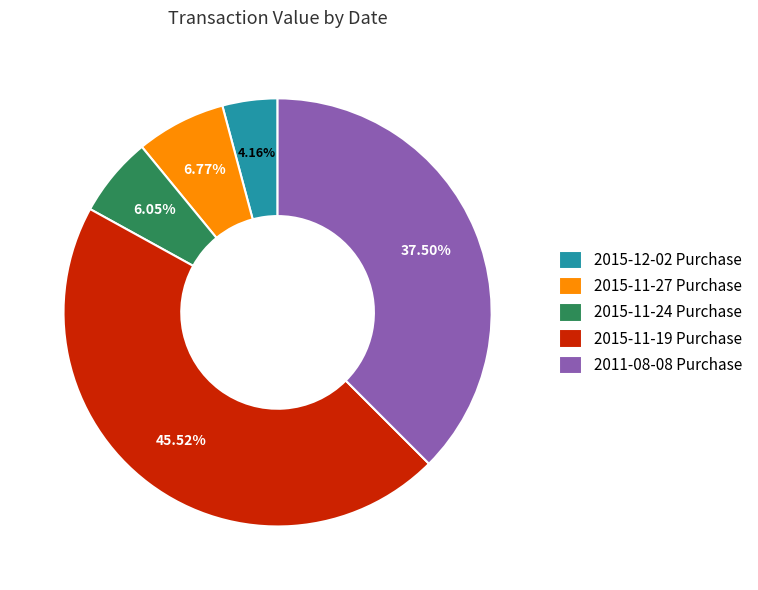

How many slices are in this pie chart?

5